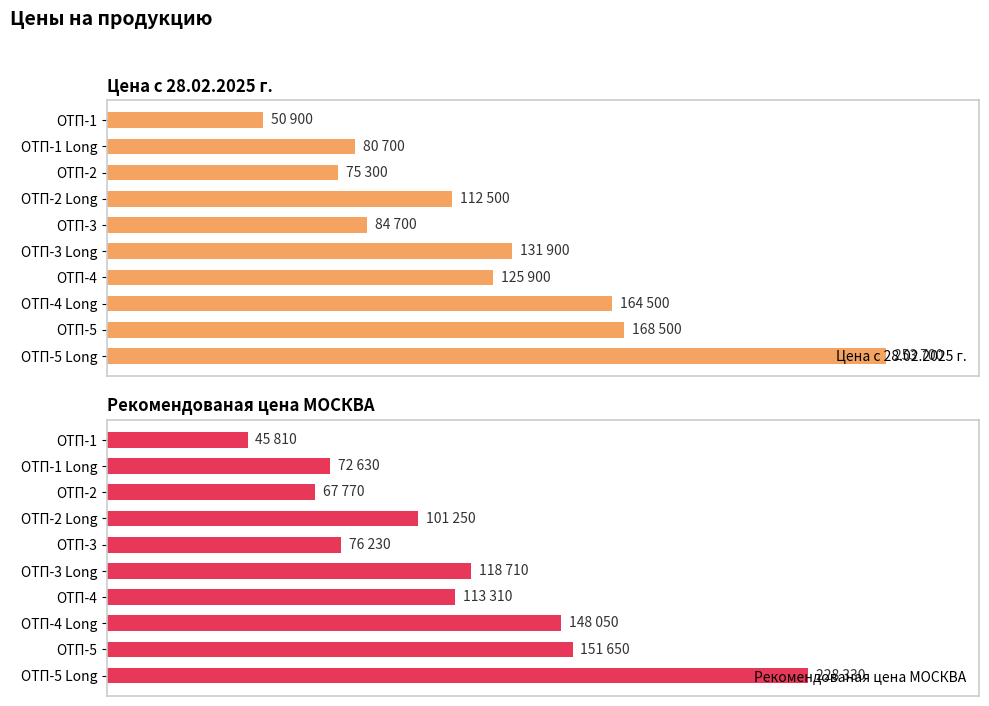

Which series has the largest total across all categories?

Цена с 28.02.2025 г.